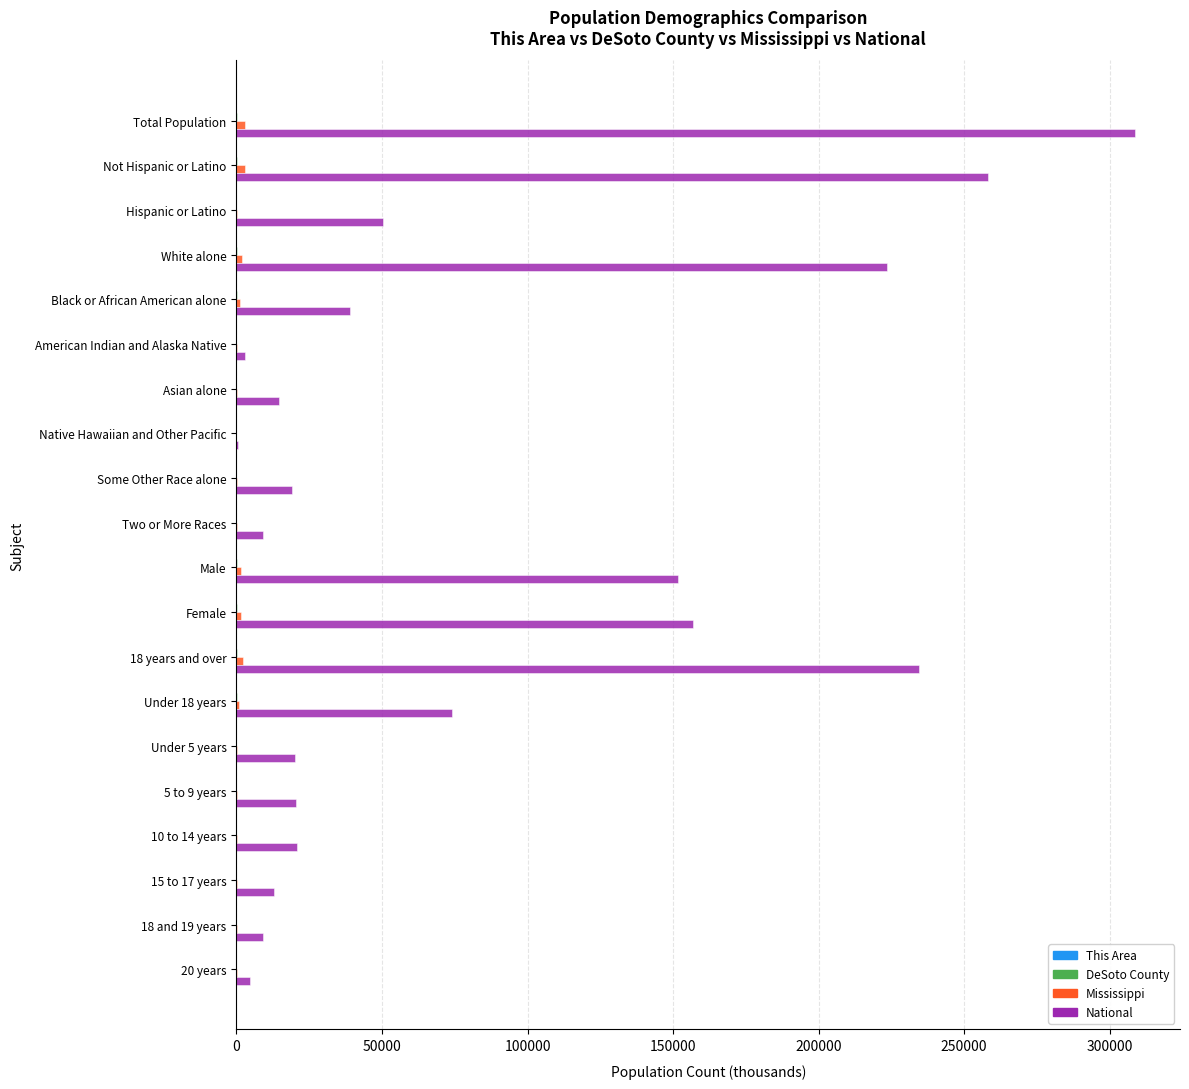

Which label corresponds to the largest value in the chart?

Total Population